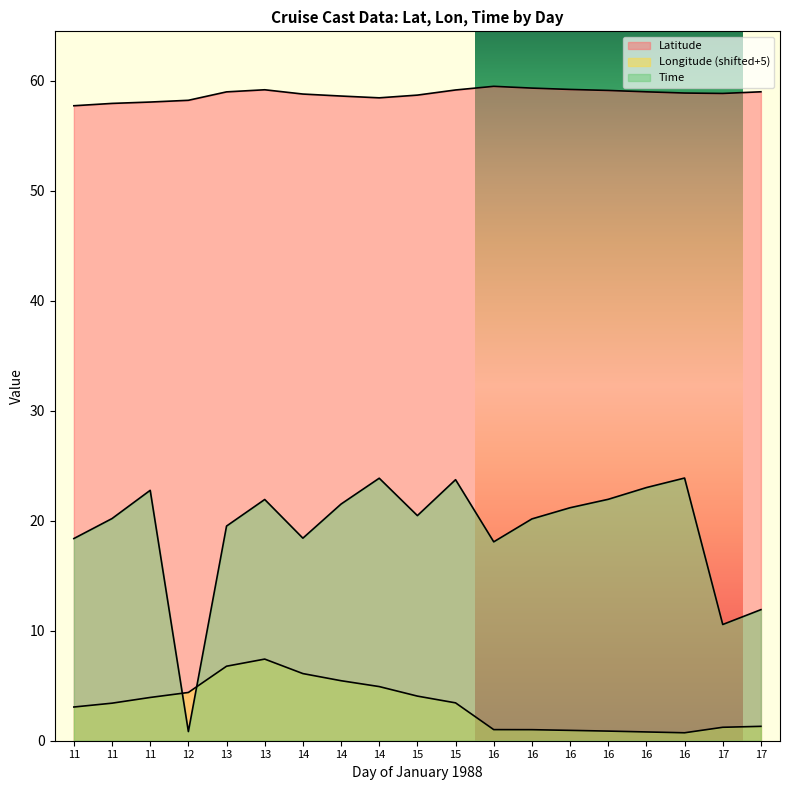

What is the value of the Latitude point at the 12th from the left?

59.5